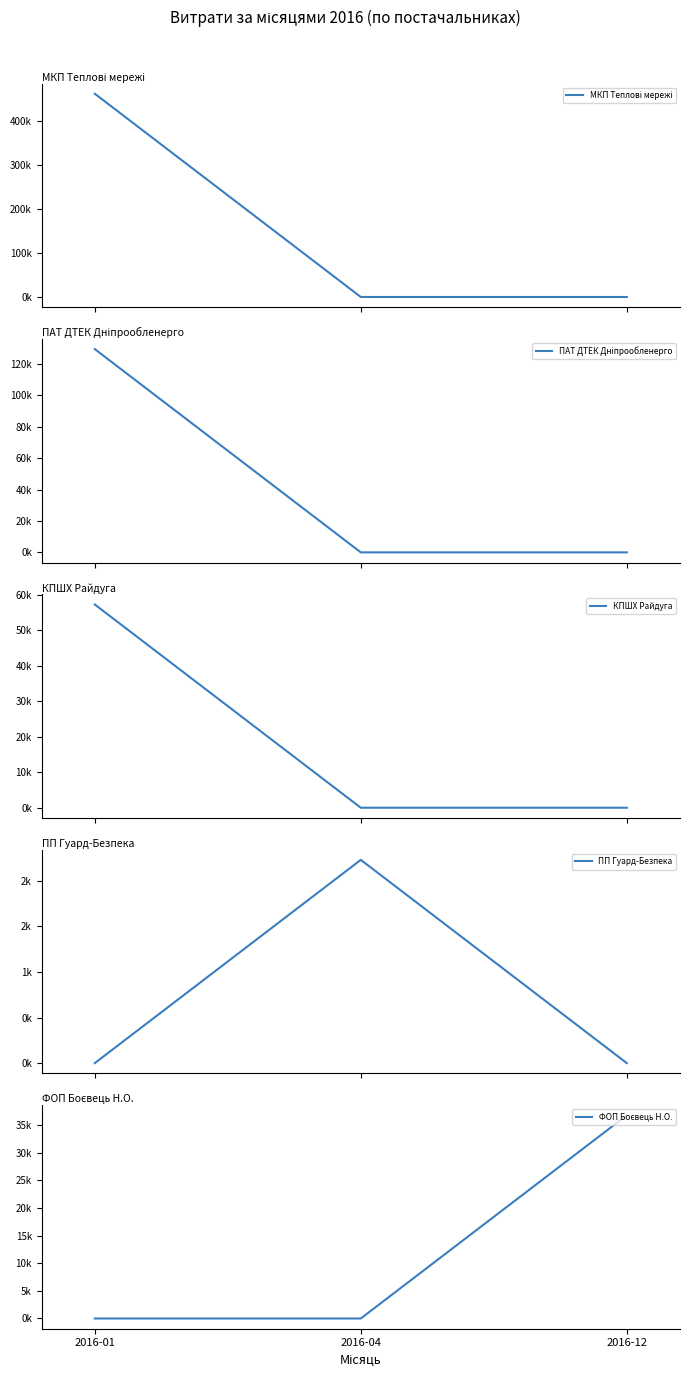

What is the difference between the maximum and minimum values in the КПШХ Райдуга series?

57252.0